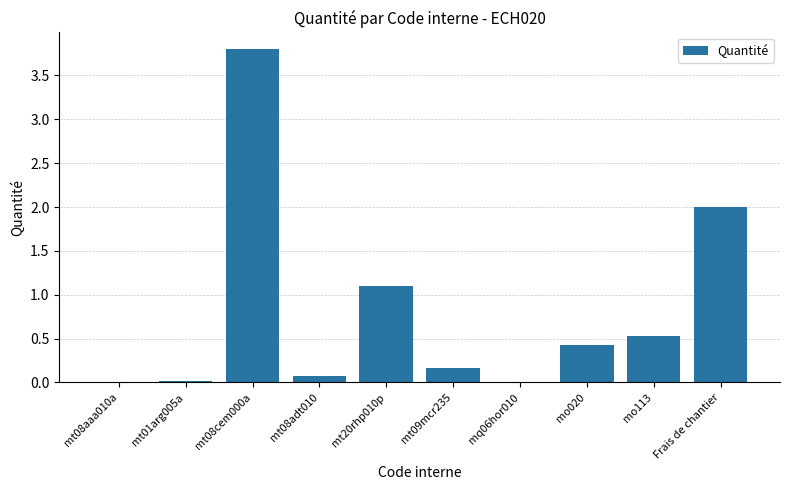

Are the bars horizontal?

No